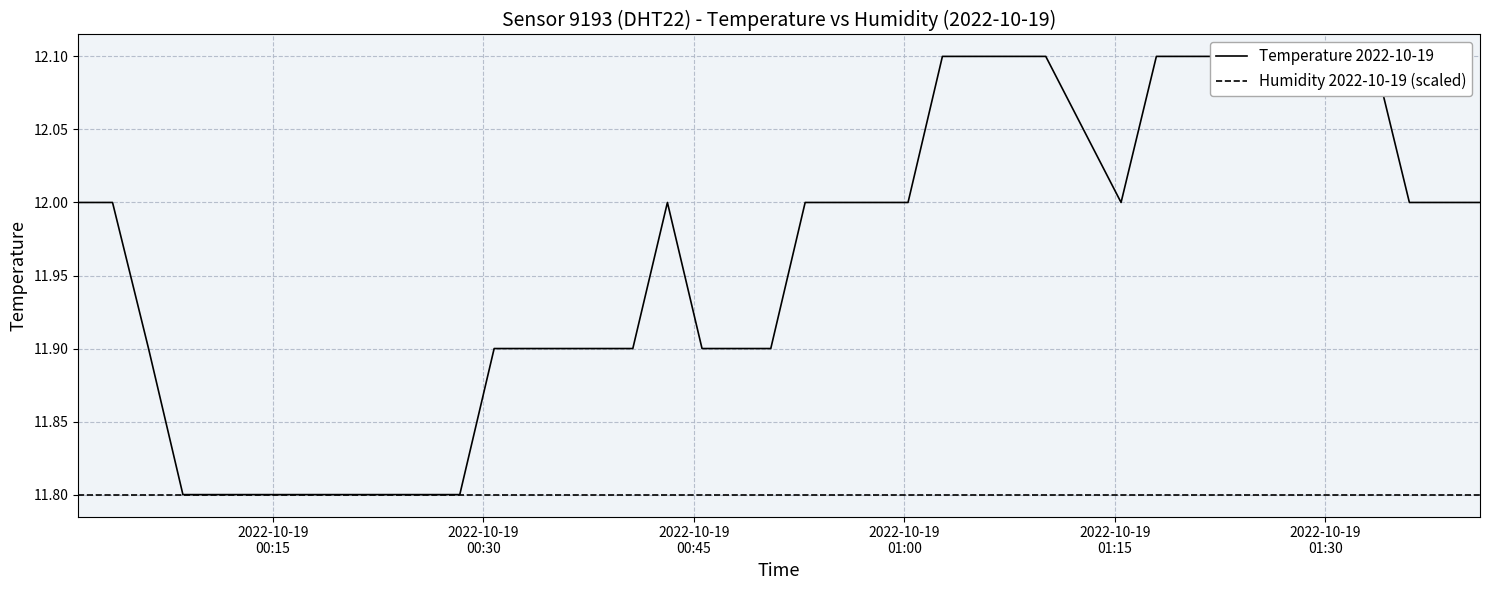

What position from the left is 2022-10-19
00:30?

2